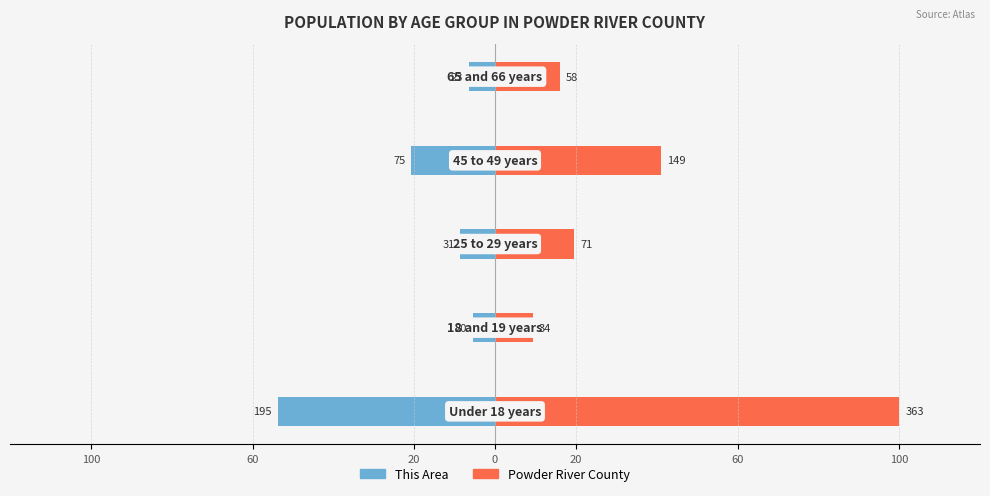

Reading right to left, list all the values displayed in this chart.

This Area: 20=-6.3	0=-20.7	20=-8.5	60=-5.5	100=-53.7
Powder River County: 20=16.0	0=41.0	20=19.6	60=9.4	100=100.0